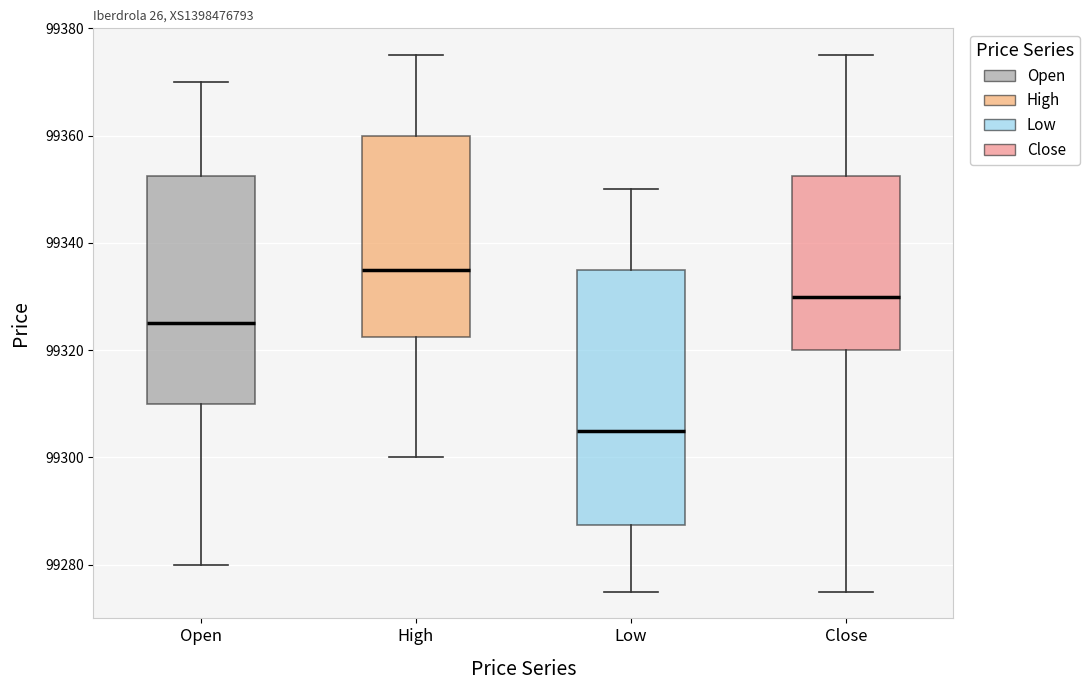

Reading left to right, read every box against the y-axis: the position of its median line, the range the box covers, and the ends of its whiskers. The values are not printed on the chart, so give them approximately, as read against the axis.

Open: median 99326, box 99310 to 99352, whiskers 99280 to 99370
High: median 99336, box 99322 to 99360, whiskers 99300 to 99376
Low: median 99306, box 99288 to 99336, whiskers 99276 to 99350
Close: median 99330, box 99320 to 99352, whiskers 99276 to 99376